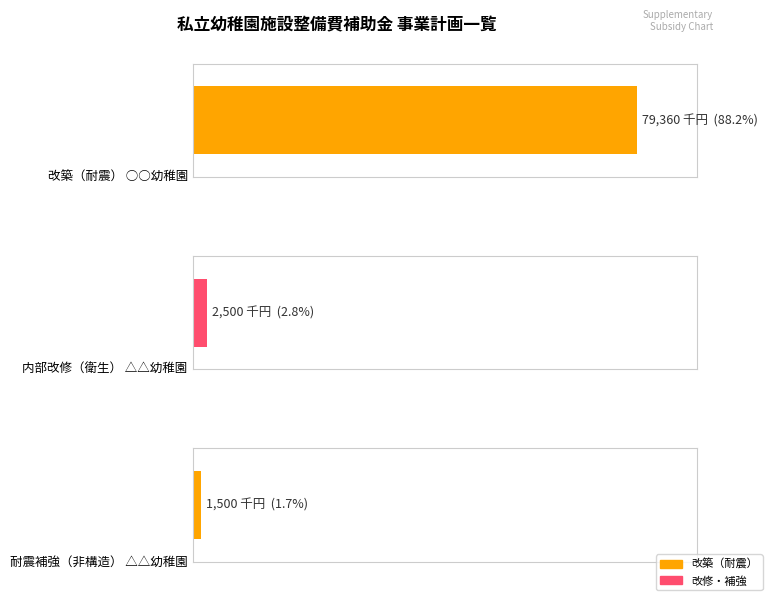

Which category has the lowest value across all series?

耐震補強（非構造）
△△幼稚園